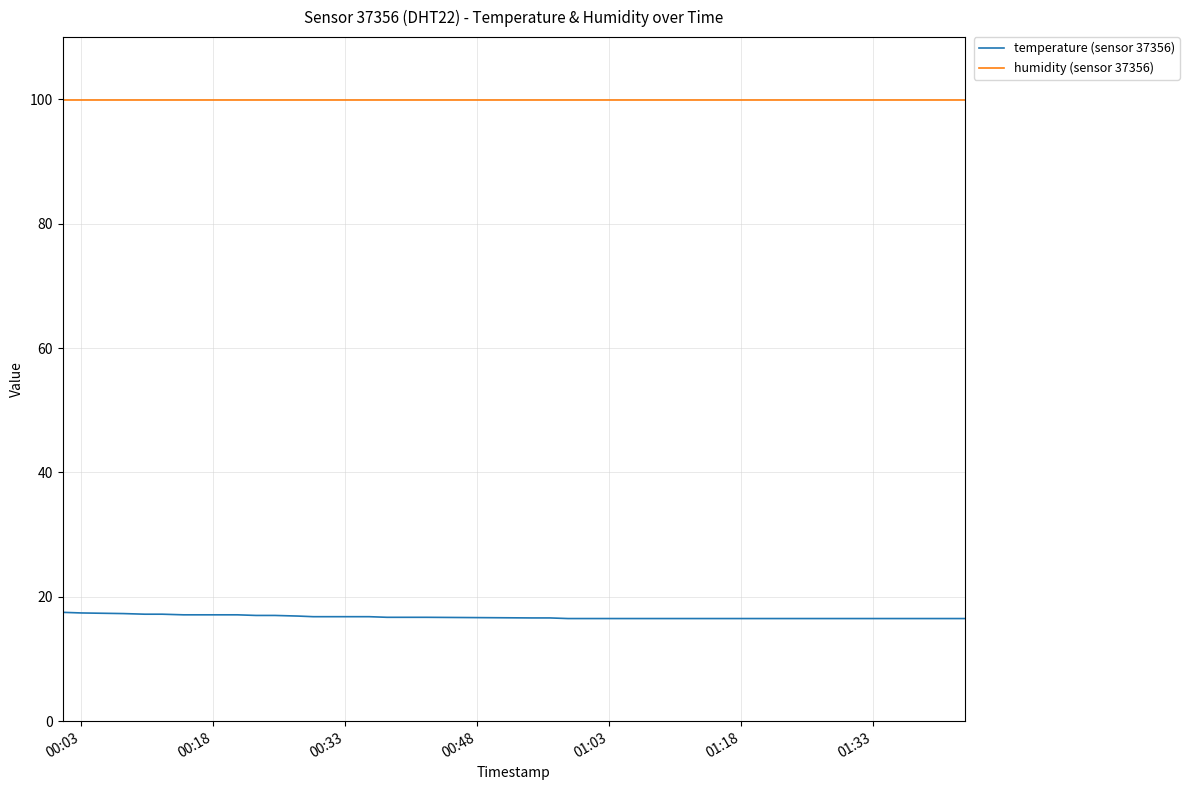

True or false: temperature (sensor 37356) and humidity (sensor 37356) cross at least once.

False